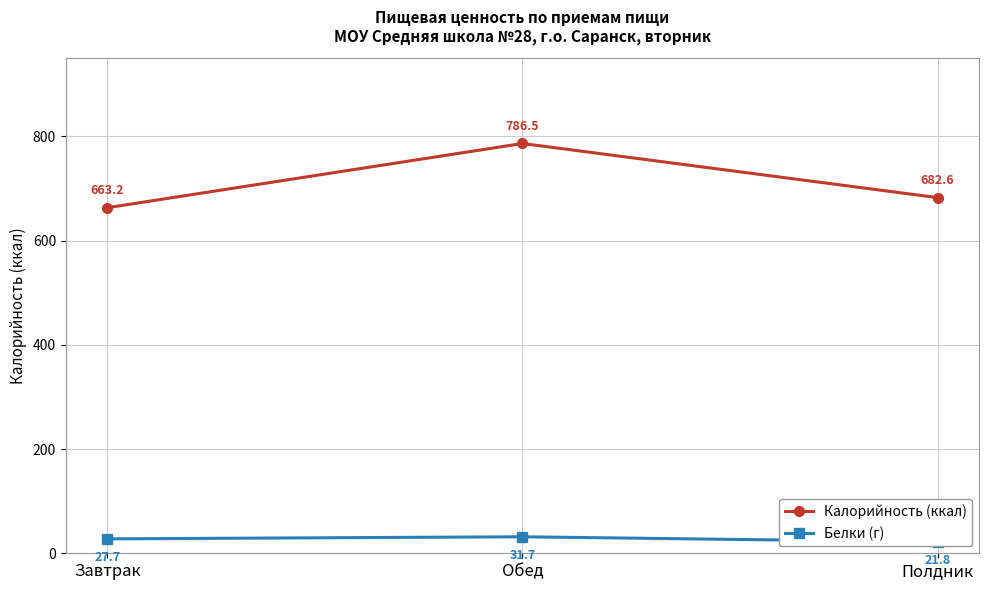

What is the average value of the Калорийность (ккал) series?

710.7